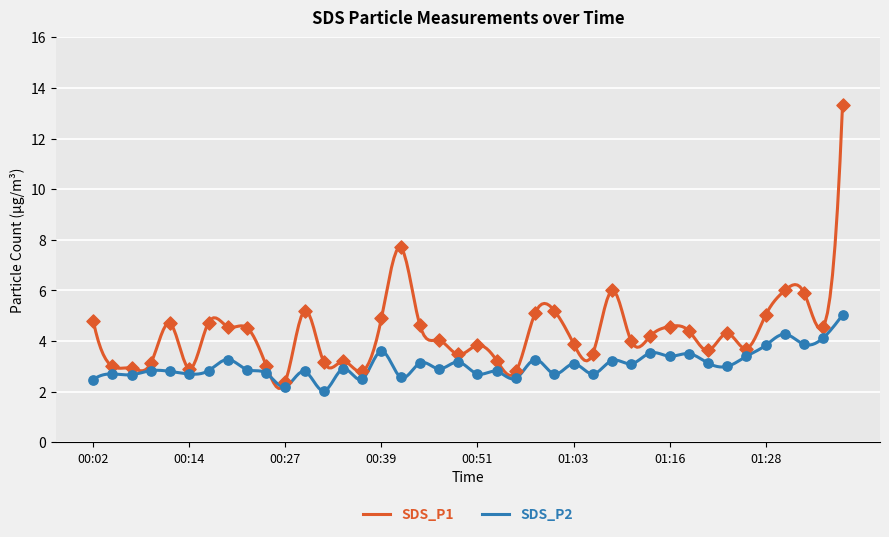

Which series has the widest spread of Y values?

SDS_P1